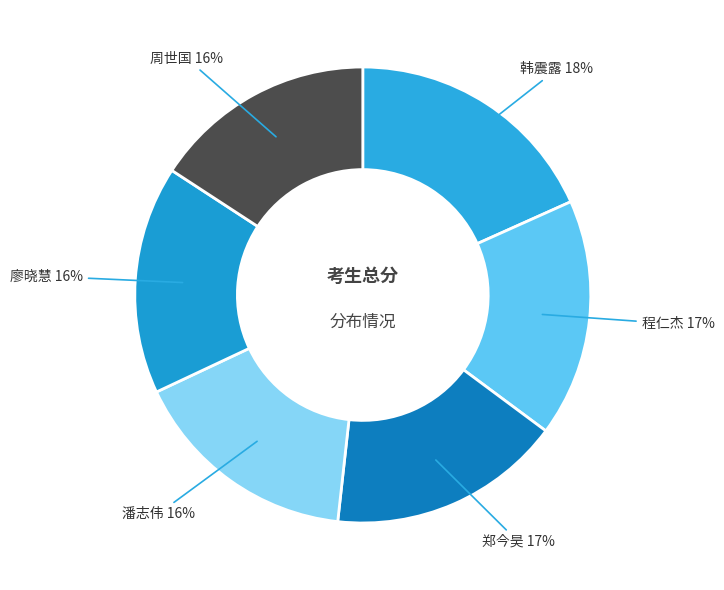

What percentage is the 廖晓慧 slice, to the nearest percent?

16%